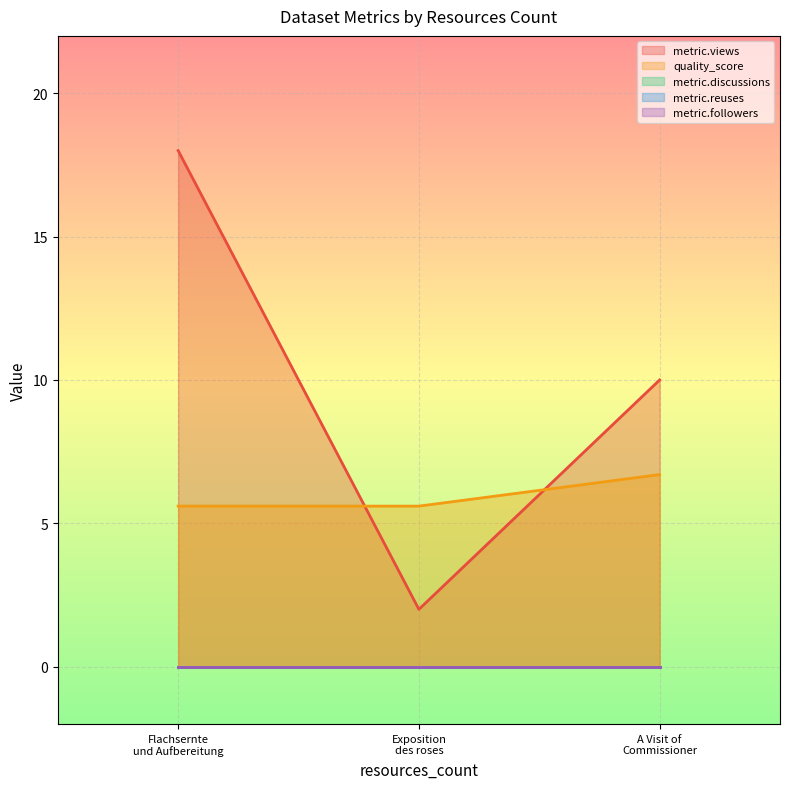

Rank the series at 1 from lowest to highest value.

metric.discussions, metric.reuses, metric.followers, quality_score, metric.views